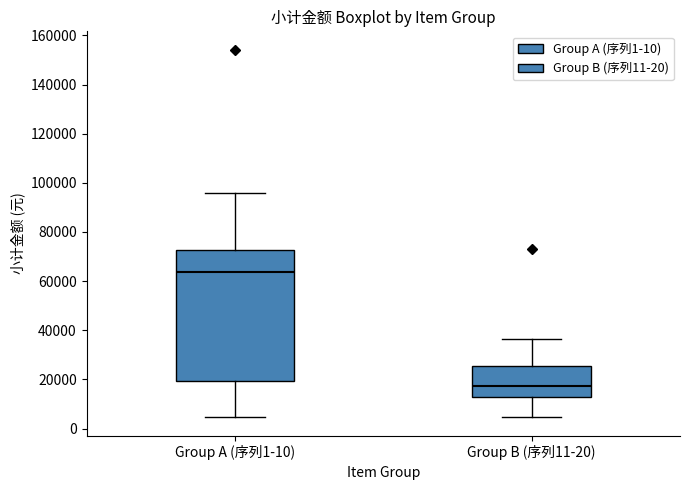

Reading left to right, read every box against the y-axis: the position of its median line, the range the box covers, and the ends of its whiskers. The values are not printed on the chart, so give them approximately, as read against the axis.

Group A (序列1-10): median 64000, box 20000 to 72000, whiskers 4000 to 96000
Group B (序列11-20): median 18000, box 12000 to 26000, whiskers 4000 to 36000